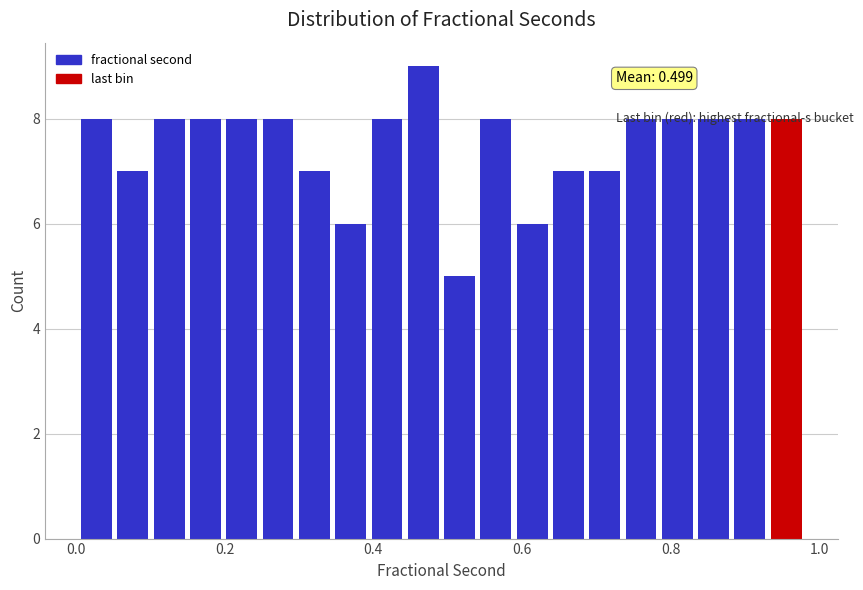

Around what value on the x-axis is the tallest bar? Give the approximate position of its centre, as read against the axis.

0.46